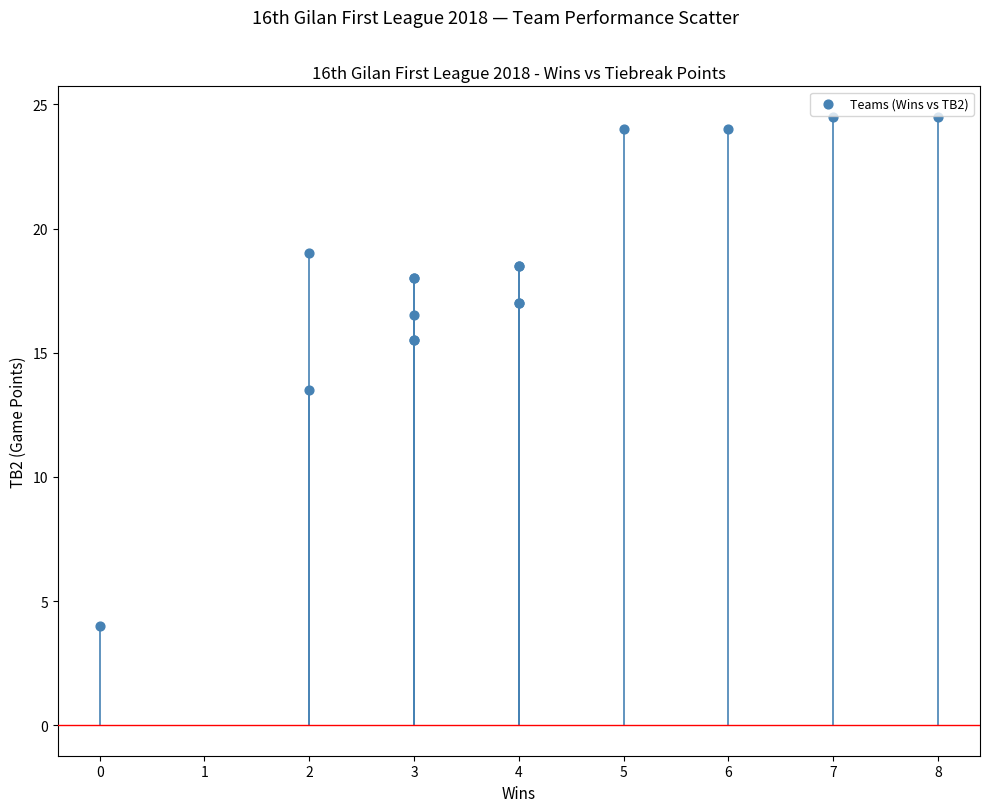

What Y value in the scatter plot is closest to 14?

13.5